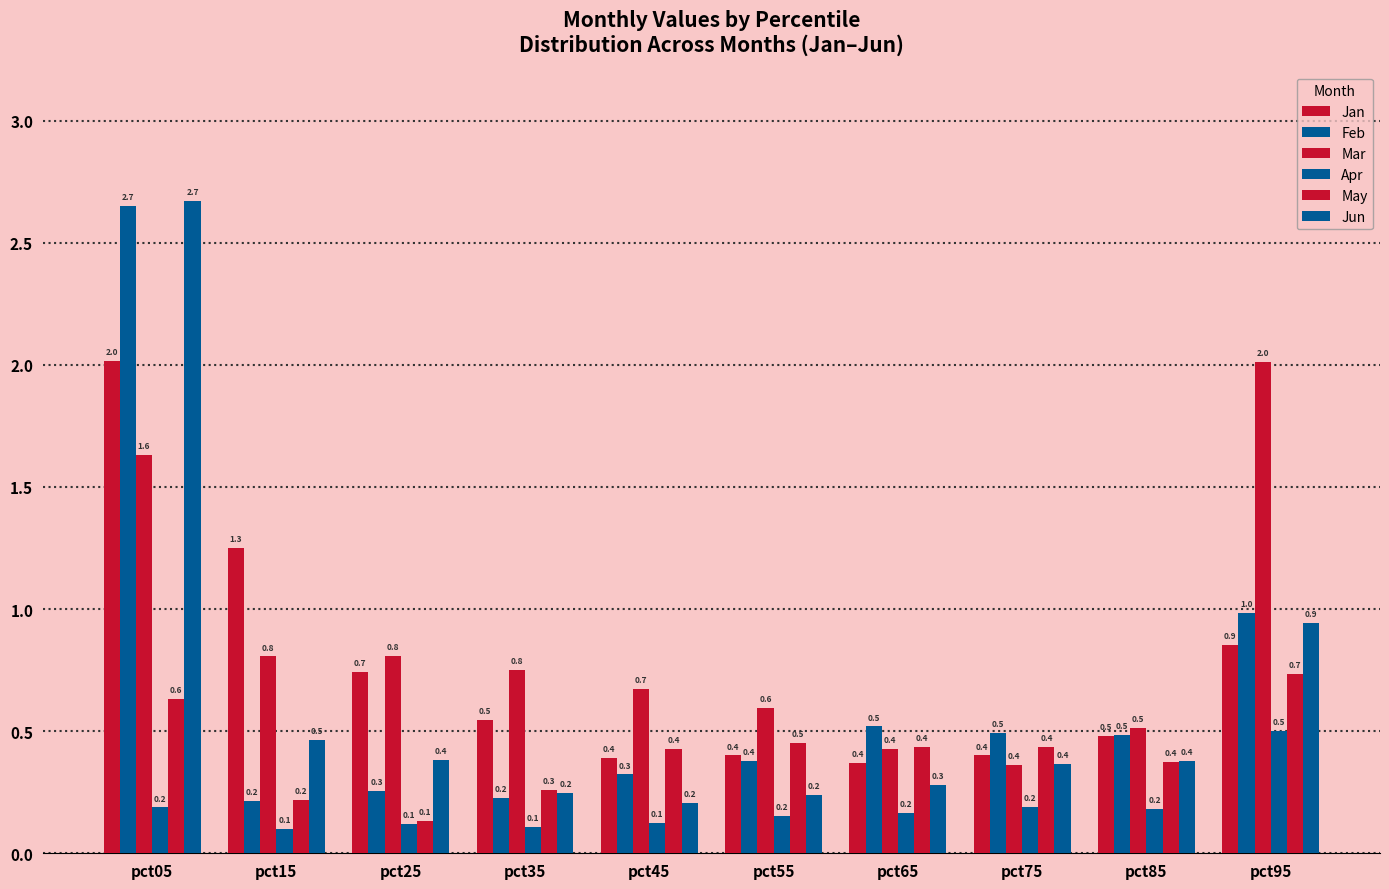

How many groups of bars are there?

10